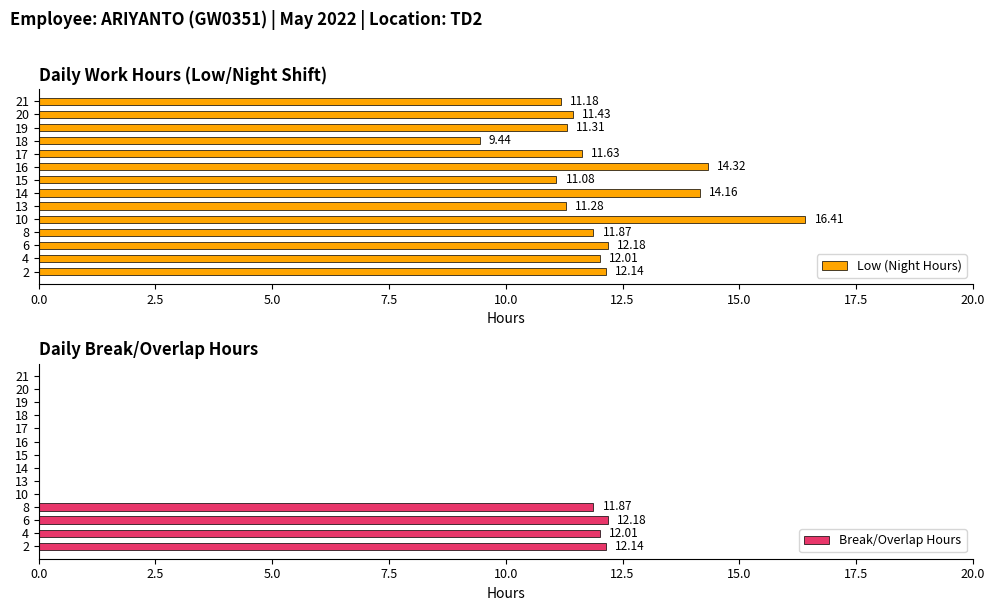

Reading right to left, list all the values displayed in this chart.

Low (Night Hours): 11.2	11.4	11.3	9.4	11.6	14.3	11.1	14.2	11.3	16.4	11.9	12.2	12.0	12.1
Break/Overlap Hours: 0.0	0.0	0.0	0.0	0.0	0.0	0.0	0.0	0.0	0.0	11.9	12.2	12.0	12.1